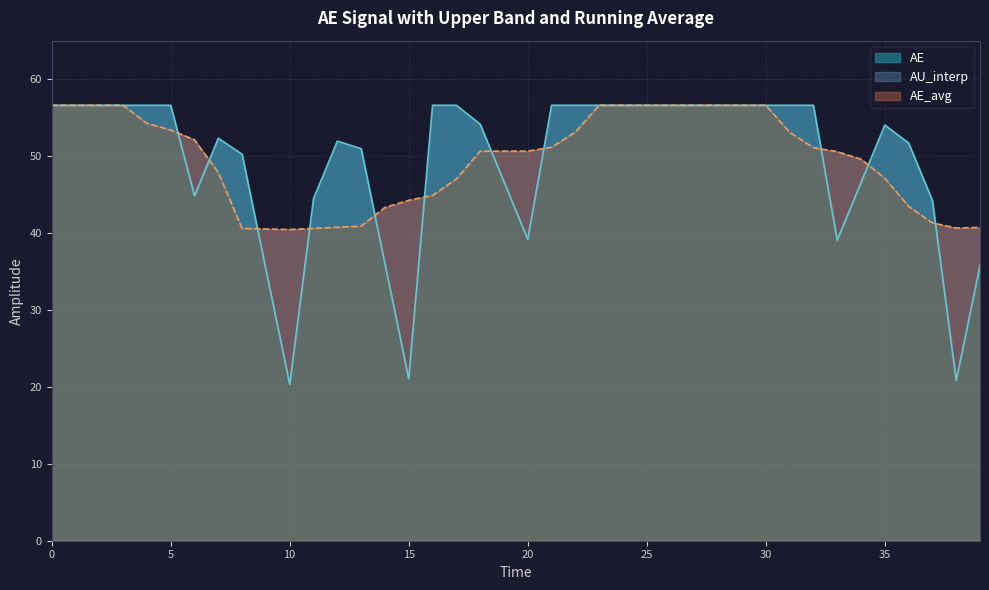

What is the difference between the AE_avg values at 0 and 5?

3.2